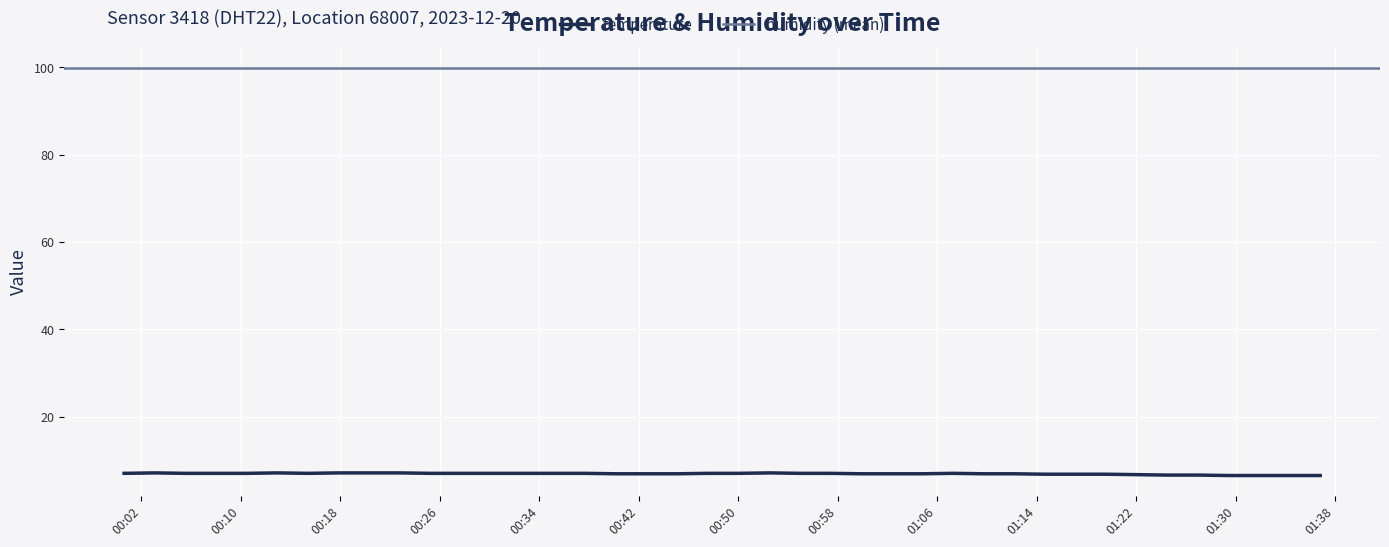

Where is the data nearest to the value 6?

2023-12-20T01:29:26